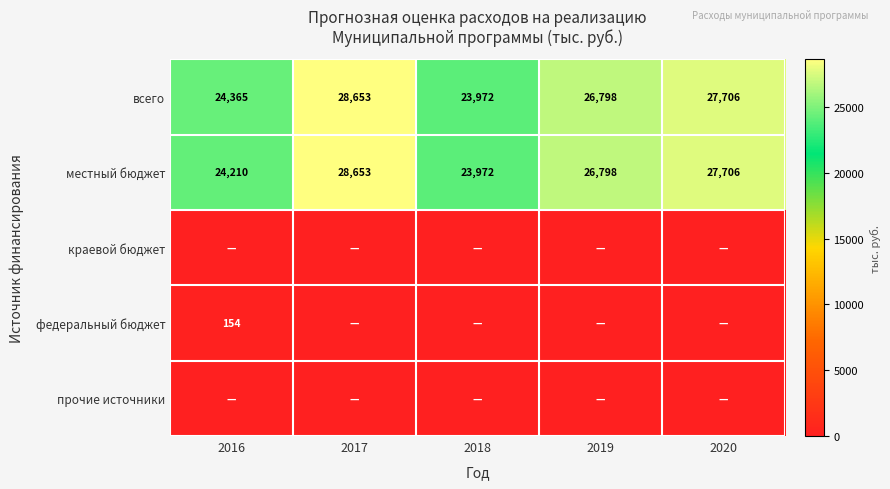

At which label is всего closest to 26312?

2019